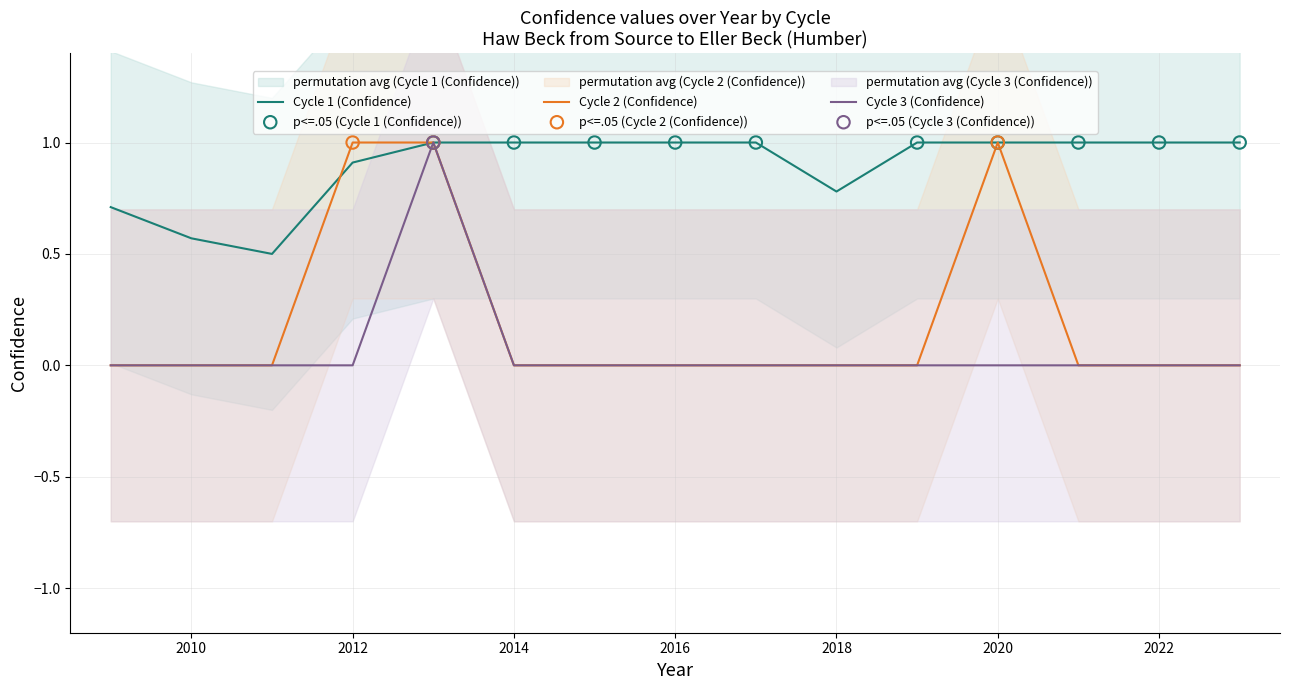

At how many categories does at least one series exceed 0?

15